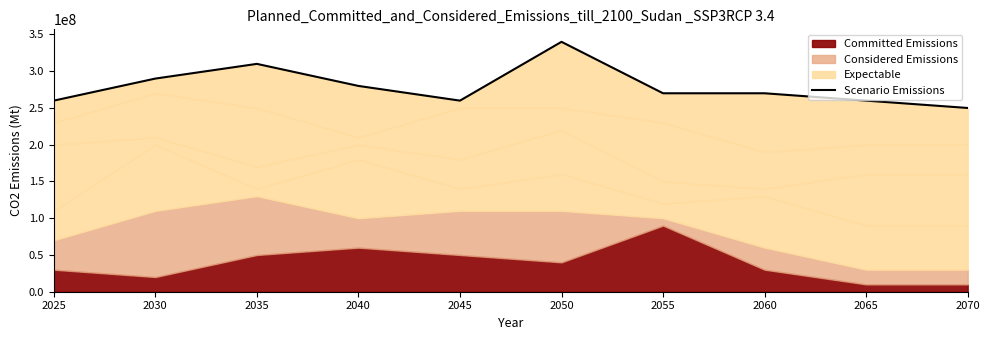

Is it true that the value at 2065 is 260000000?

True